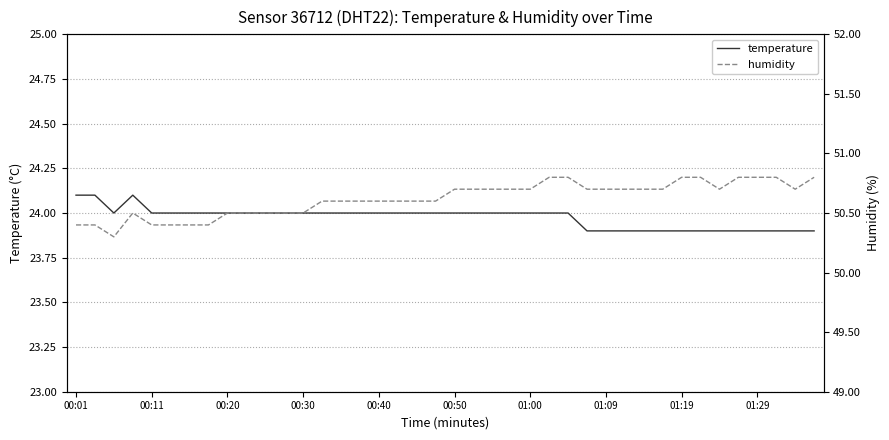

Is it true that temperature equals 36.3 at 01:29?

False